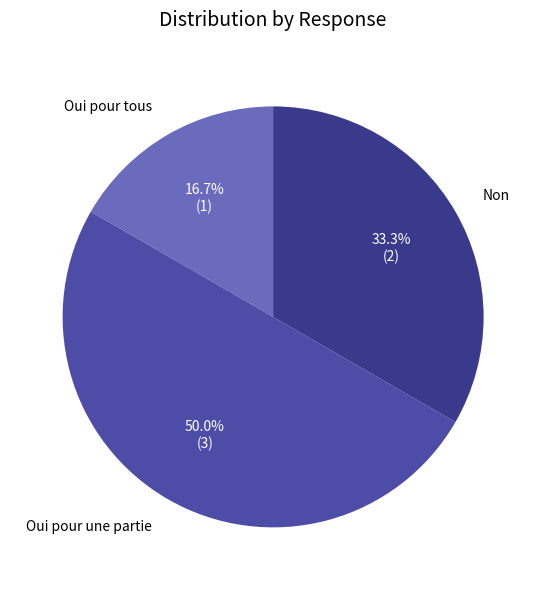

True or false: Oui pour tous accounts for 17% of the total.

True